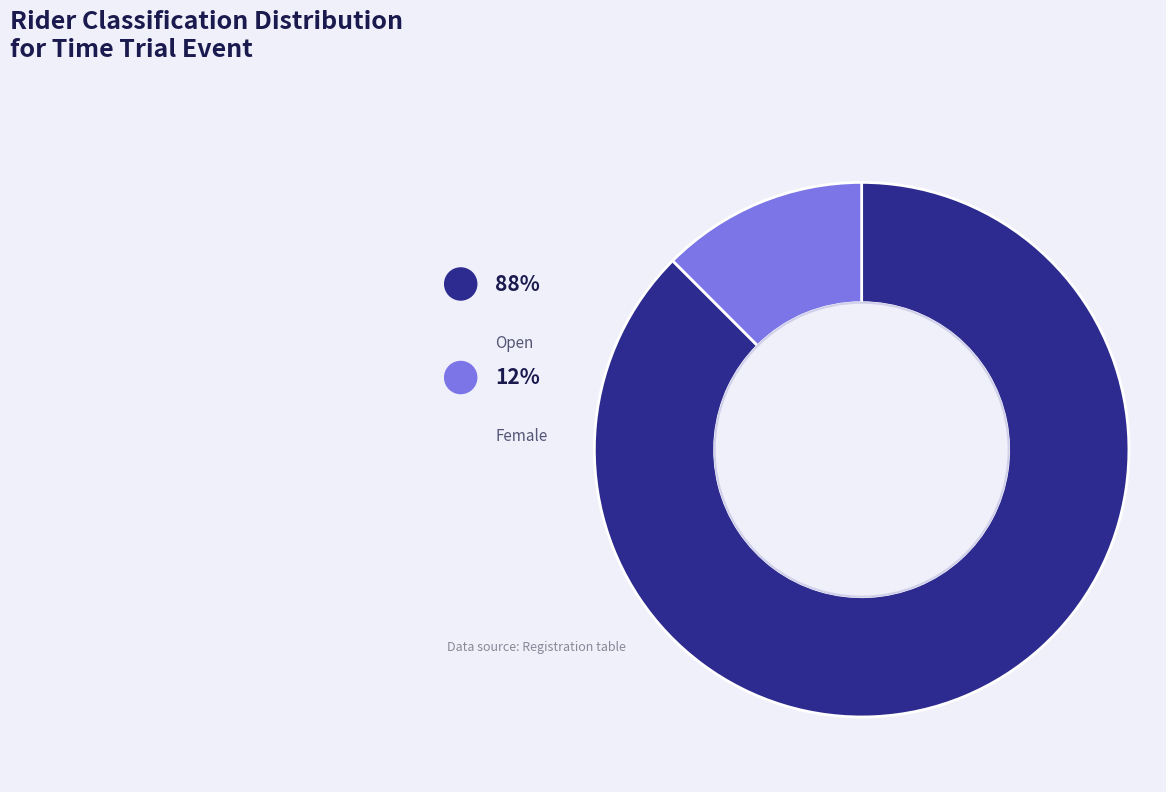

To the nearest percent, what is the difference between the largest and smallest slice percentages?

75%